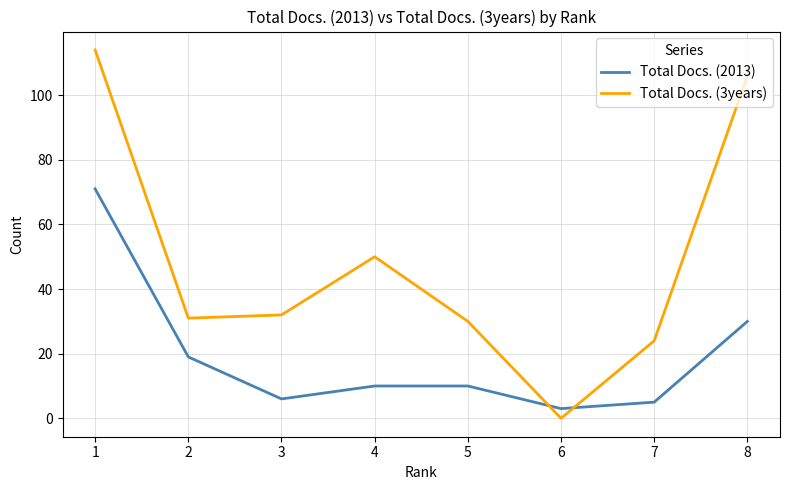

Is the value of Total Docs. (3years) at 2 greater than the value of Total Docs. (2013) at 7?

Yes